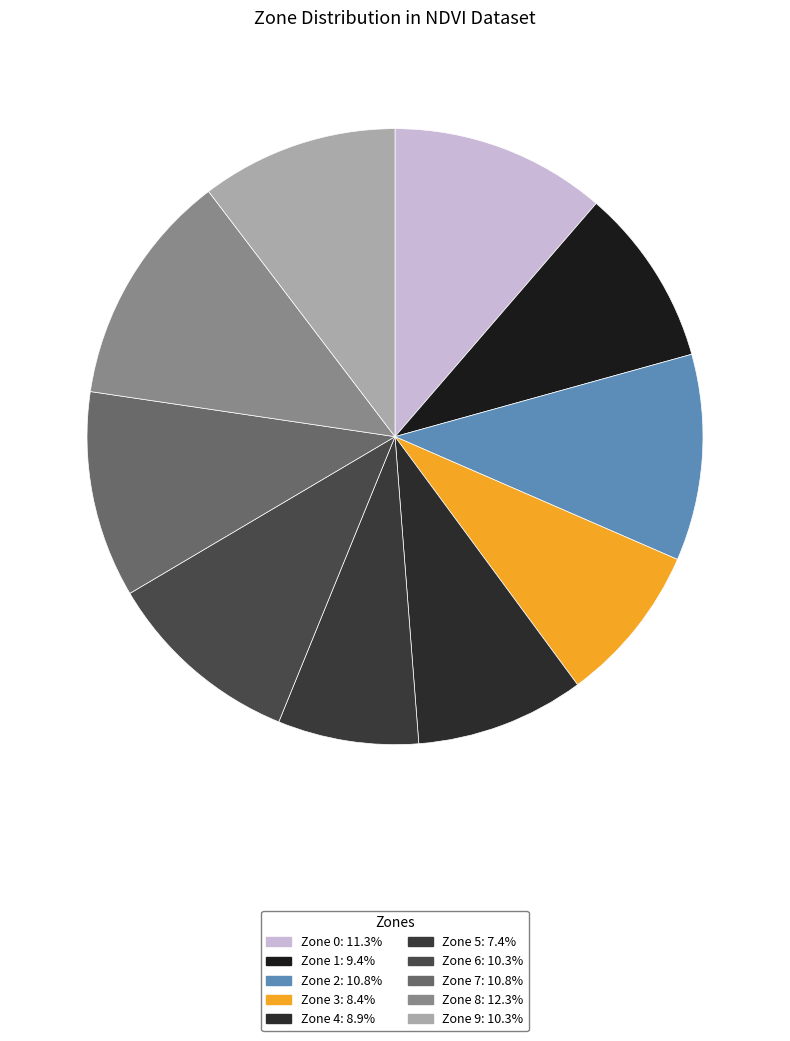

Is there any slice that represents more than half of the pie?

No